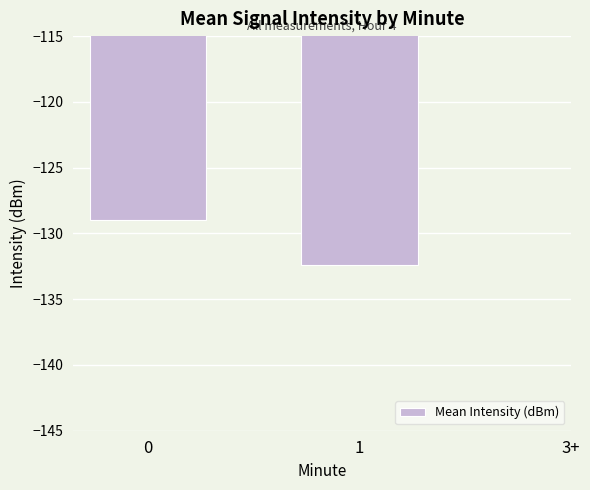

What is the sum of all values?

-261.4